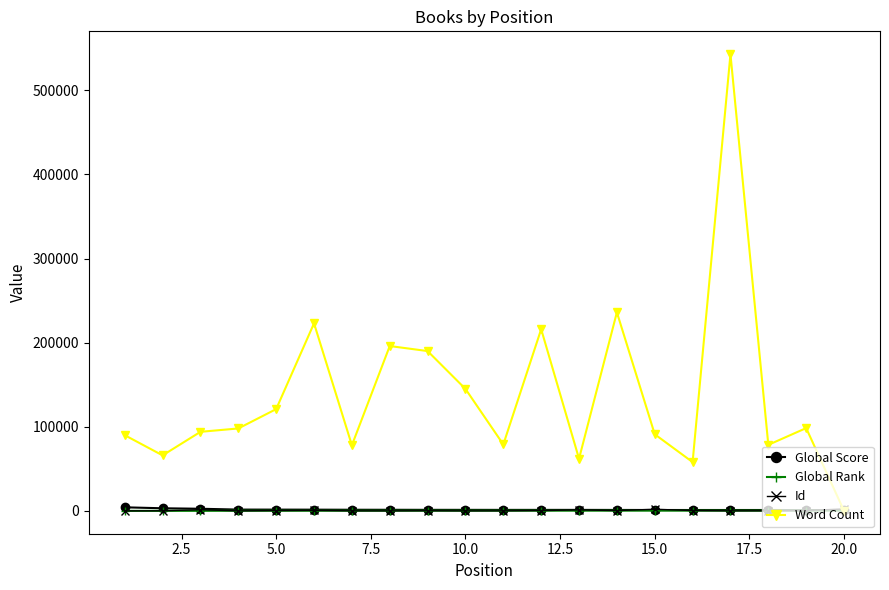

Which series has the largest total across all categories?

Word Count